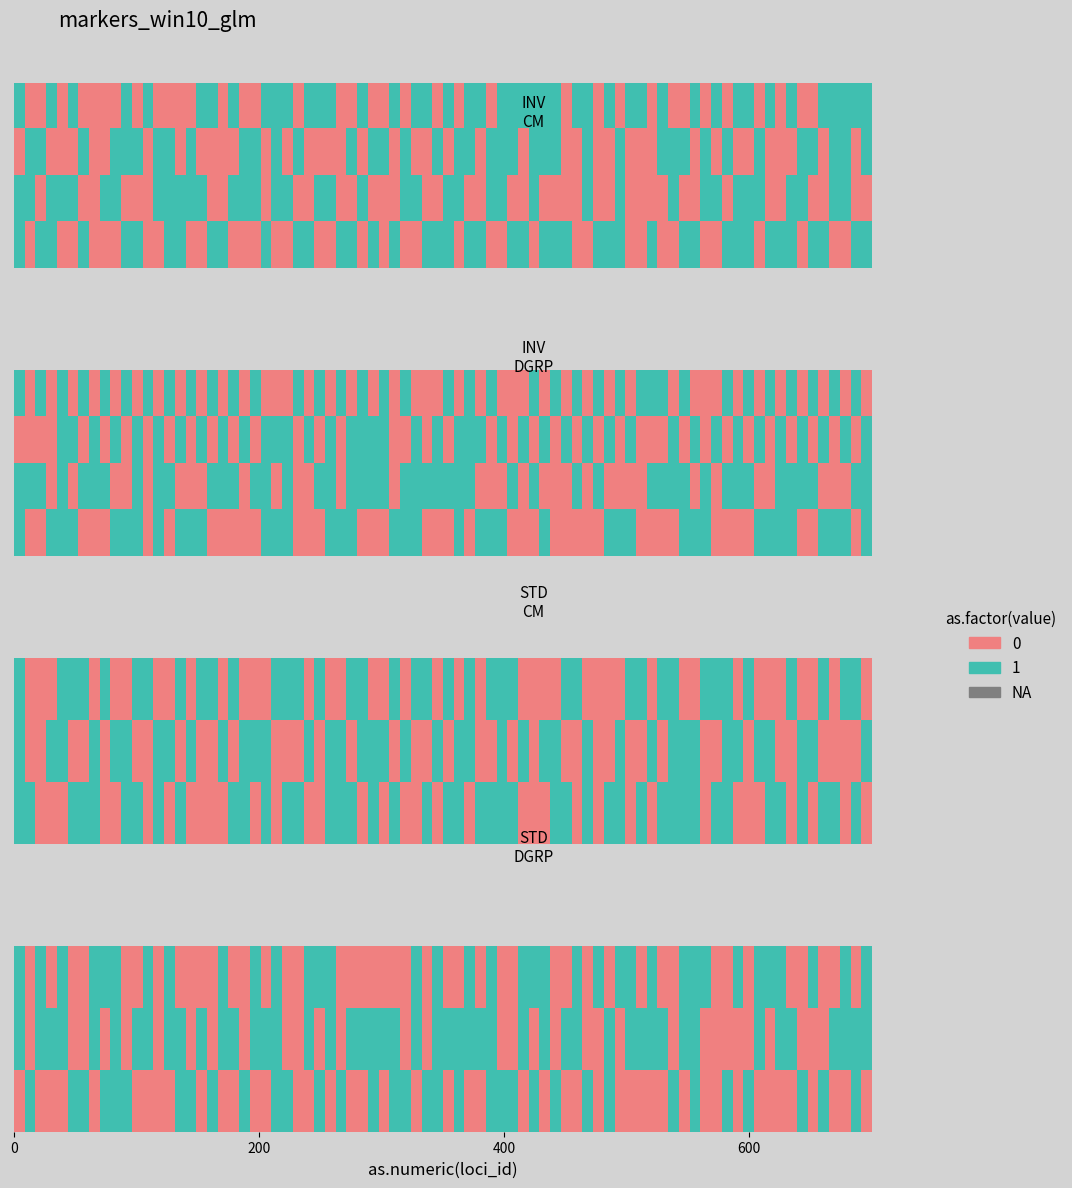

What is the greatest value displayed?

1